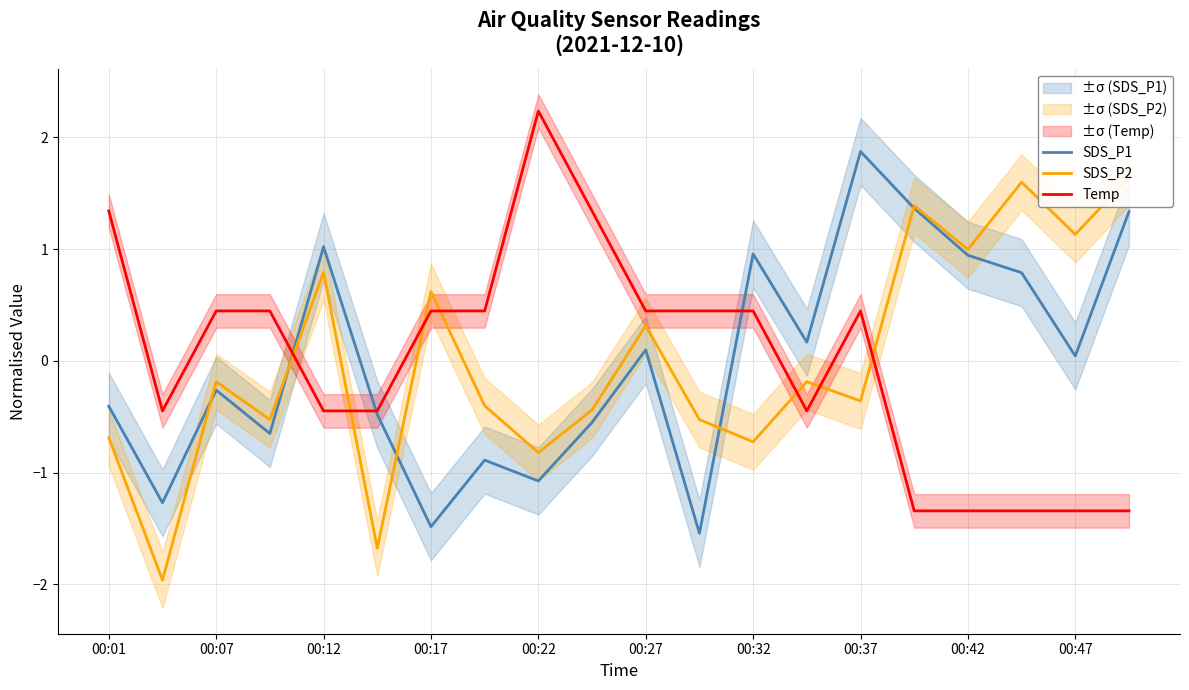

What is the greatest value displayed?

2.2